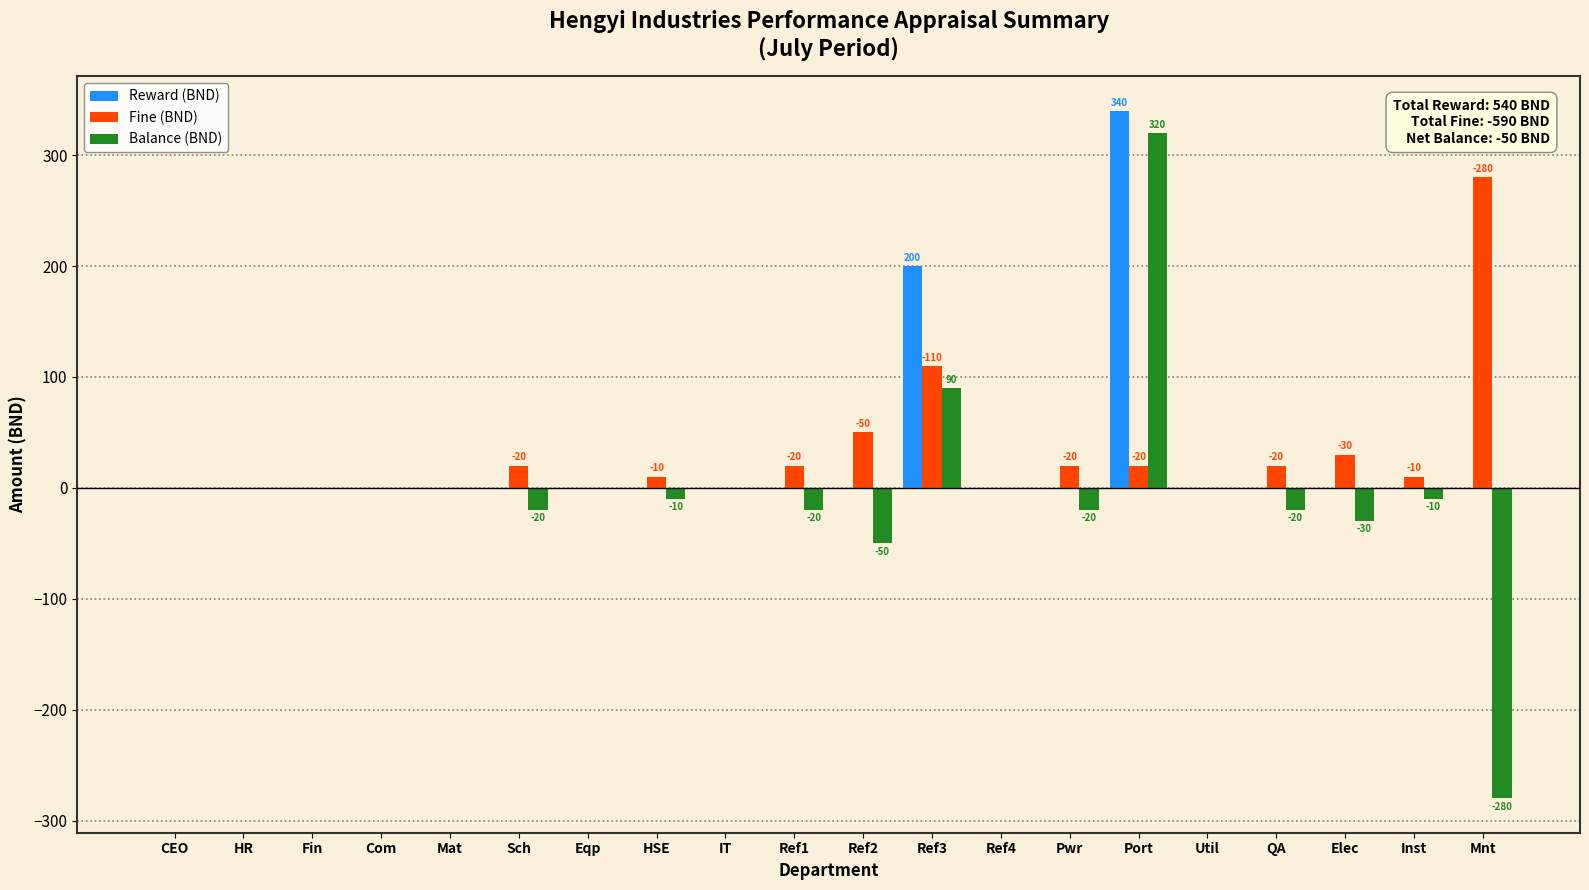

The value of Reward (BND) at HR is 0. True or false?

True